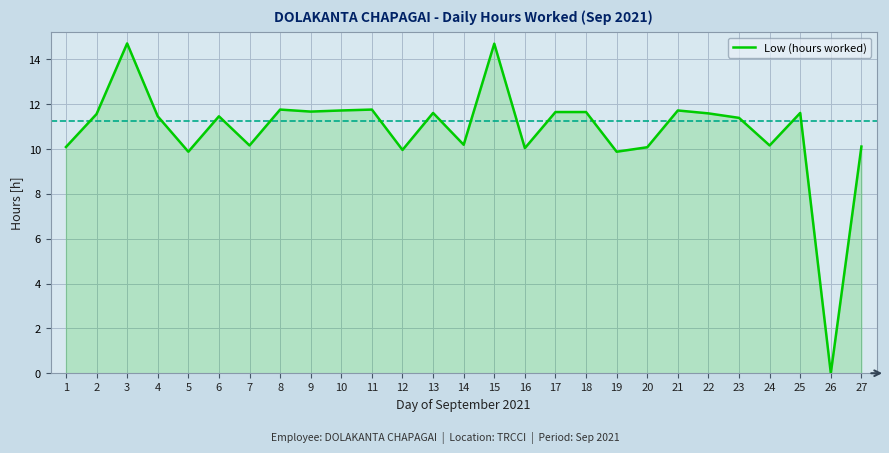

Between 15 and 2, which is larger?

15